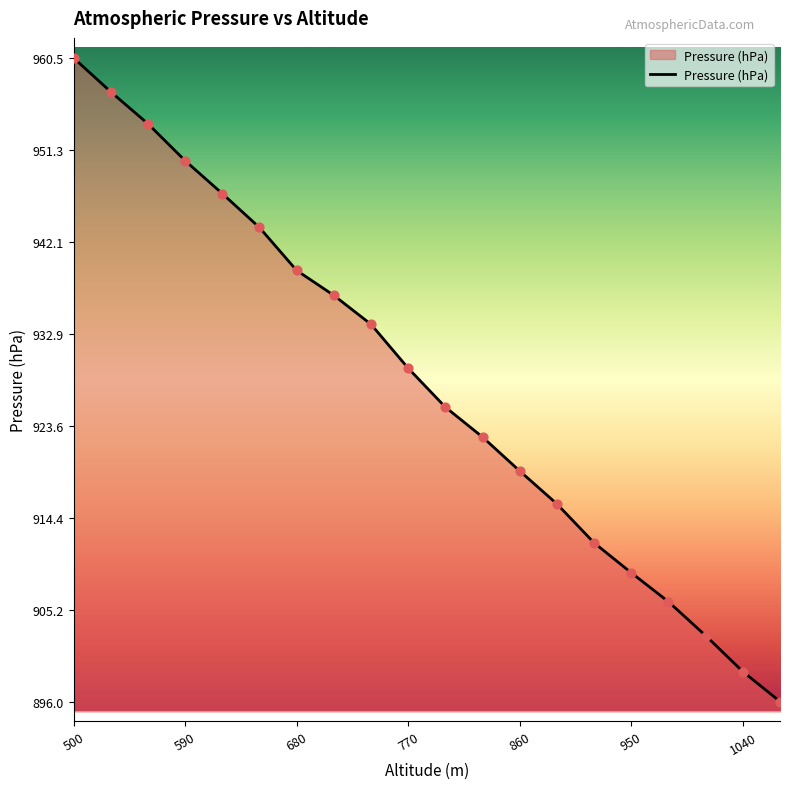

What is the difference between the maximum and minimum values?

64.5